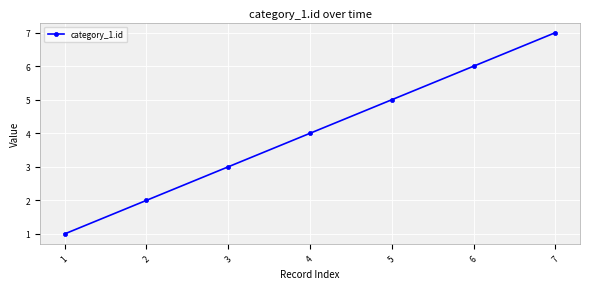

Which category has the highest value across all series?

7